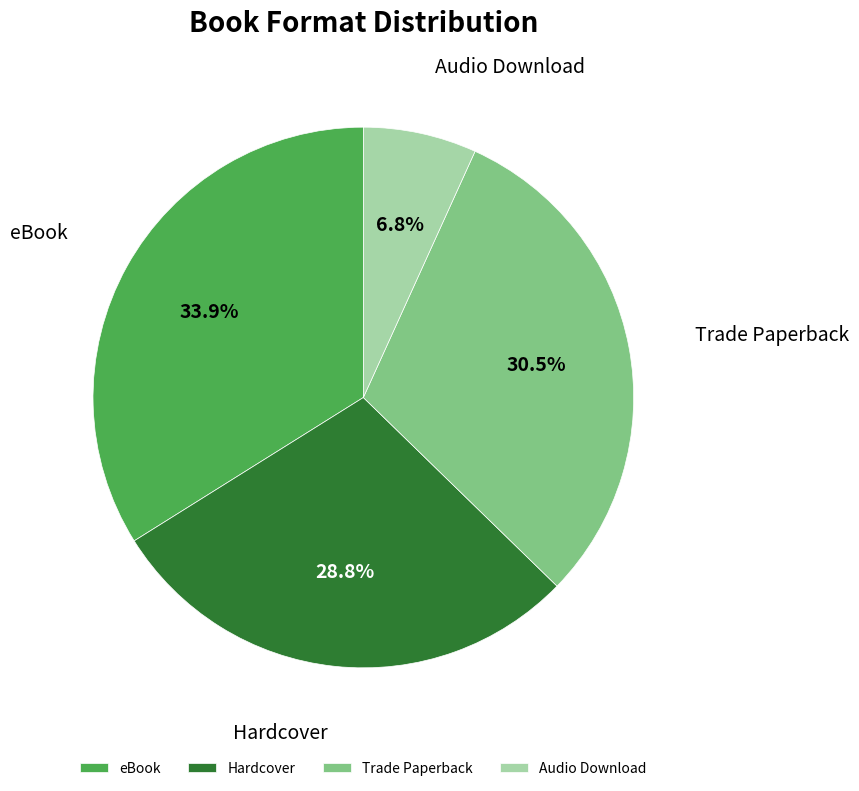

To the nearest percent, what is the difference between the eBook and Audio Download slice percentages?

27%